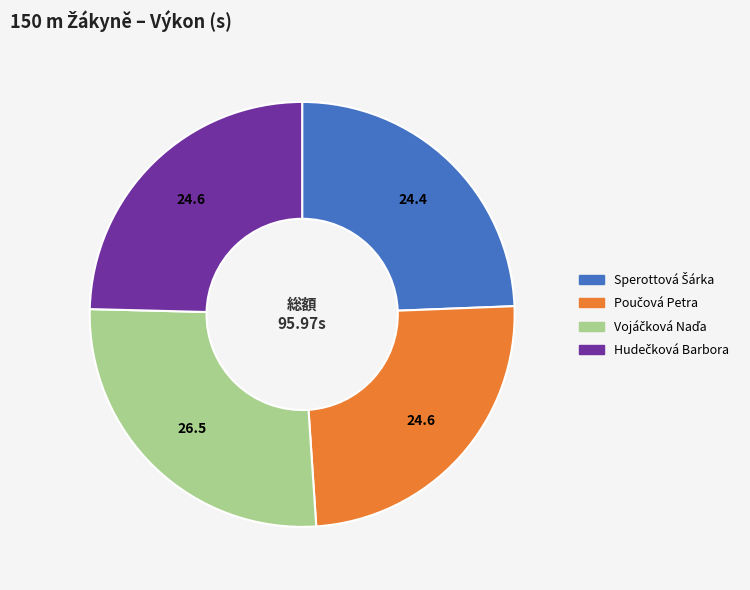

How many segments does this pie chart have?

4